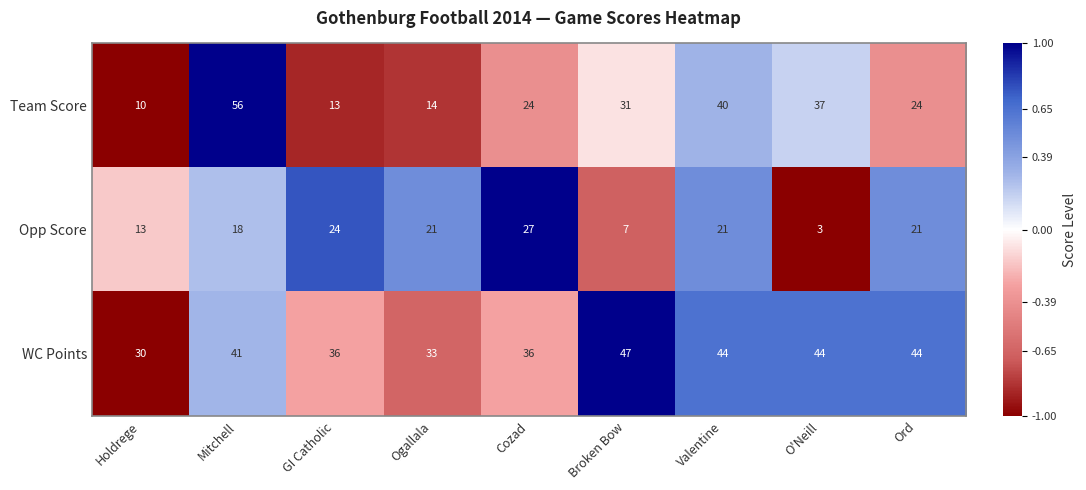

Count the number of categories in the chart.

9